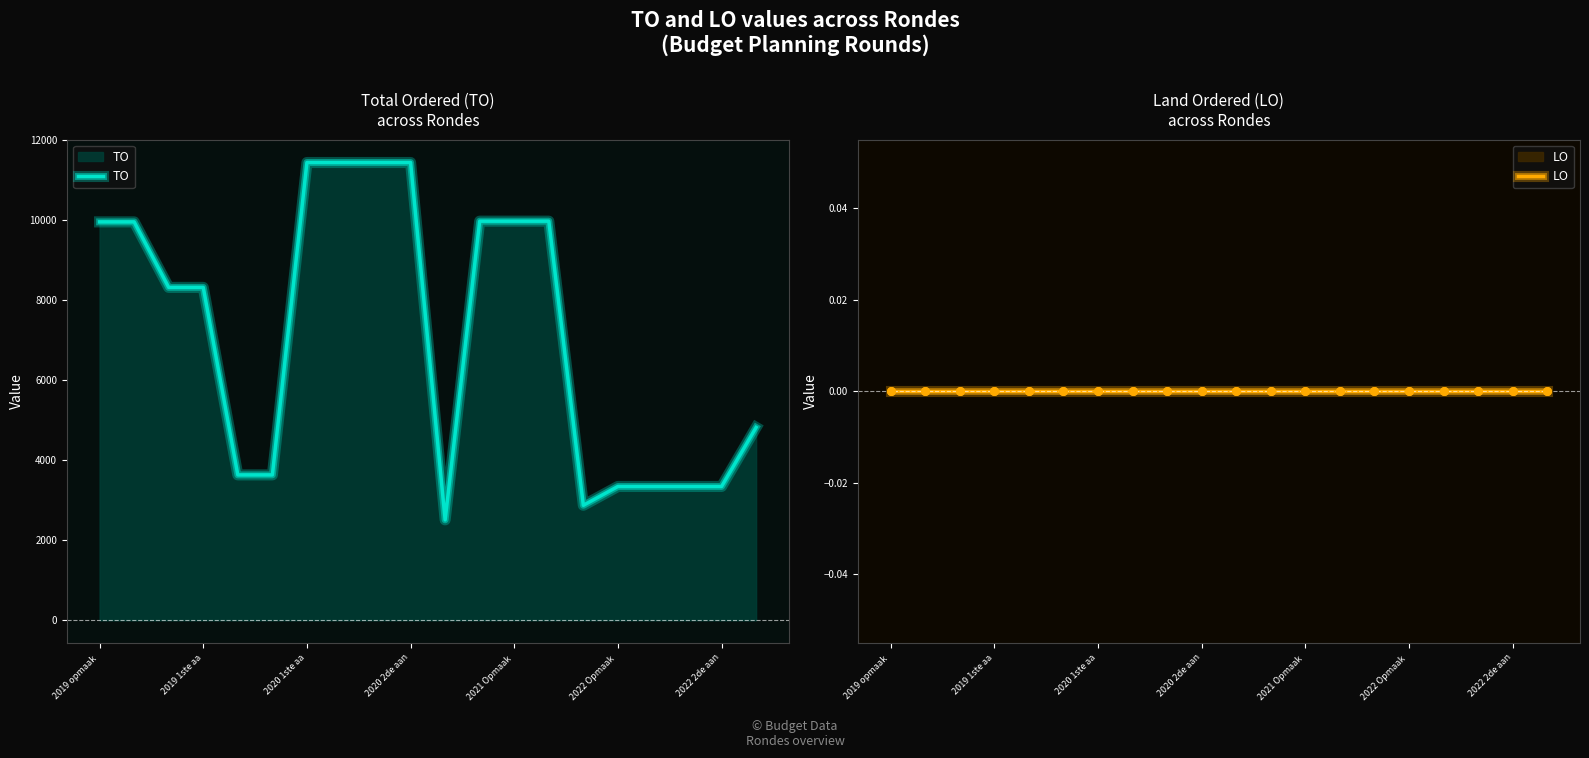

Is the value of LO at 2019 opmaak  greater than the value of TO at 10?

No